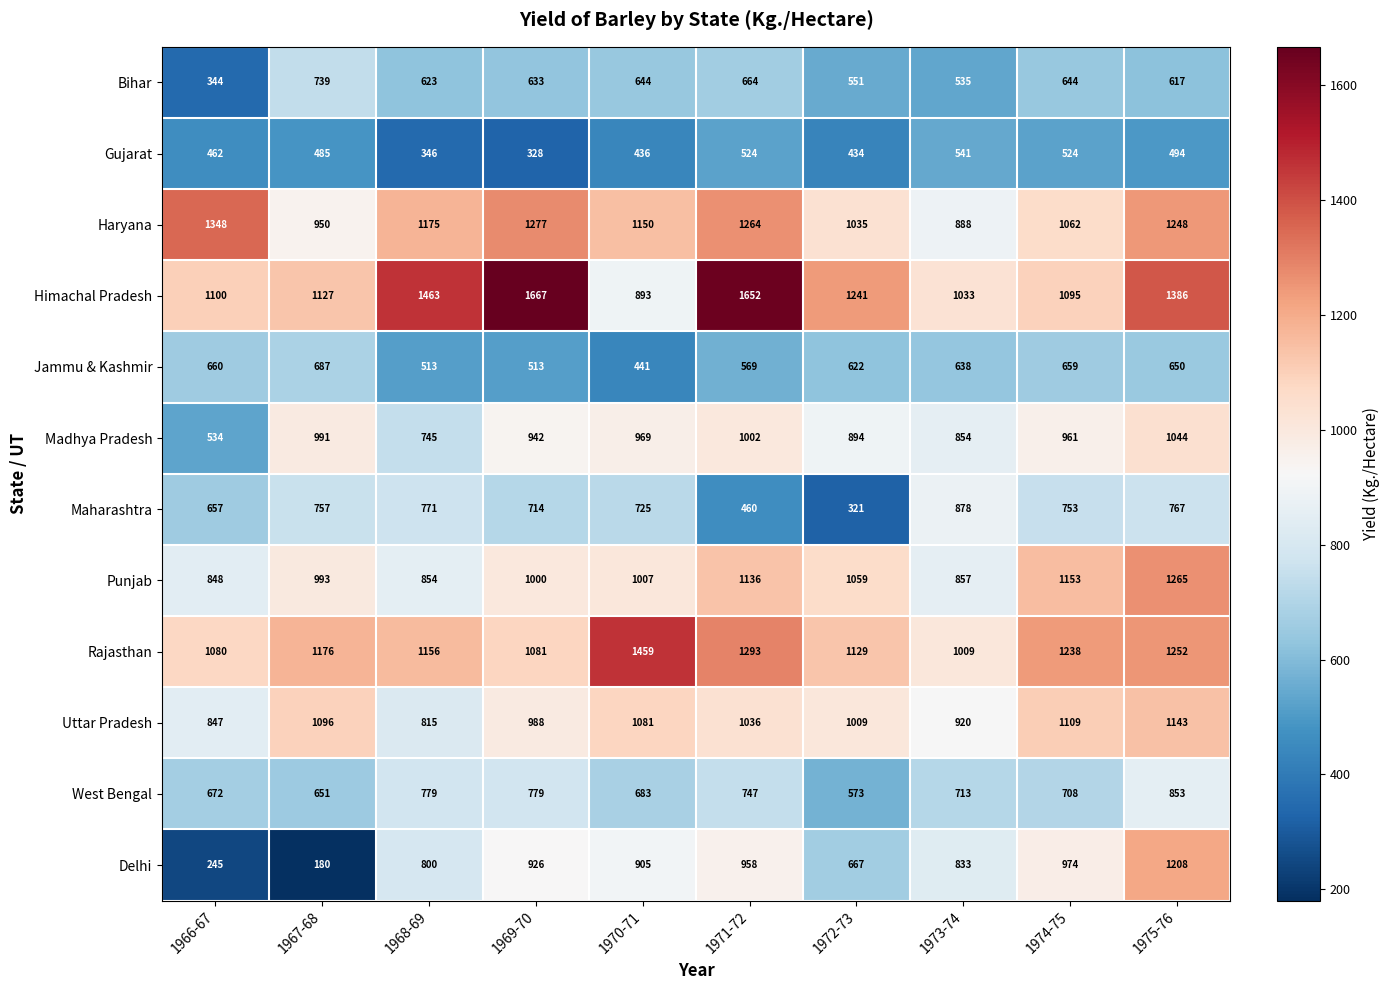

The Rajasthan series shows 1515 at 1973-74. True or false?

False